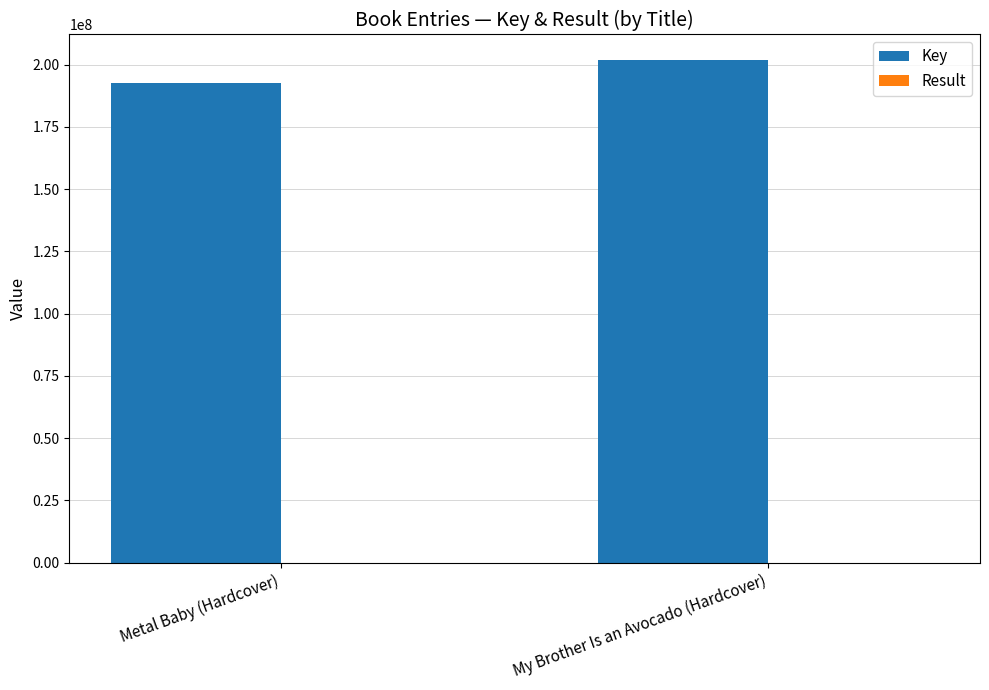

Which series has the largest total across all categories?

Key